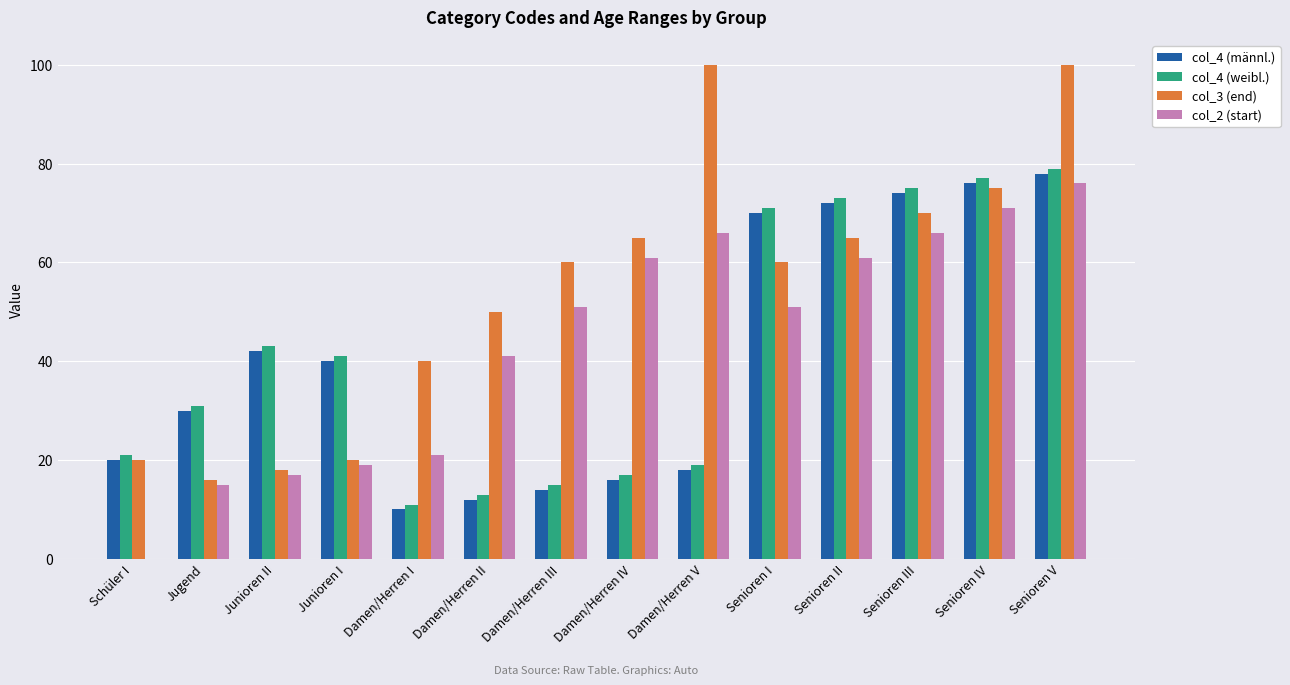

Which series changed the most between Schüler I and Senioren IV?

col_2 (start)